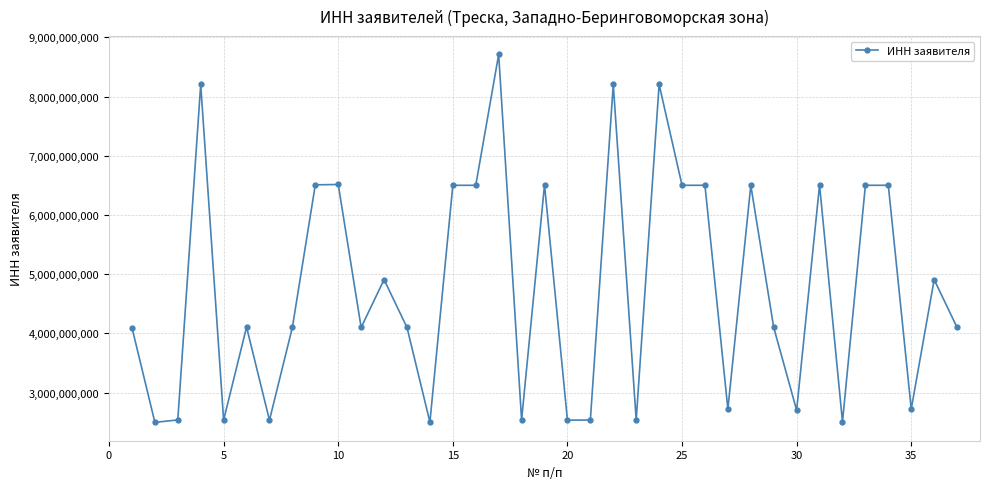

What is the difference between the maximum and minimum values?

6209011294